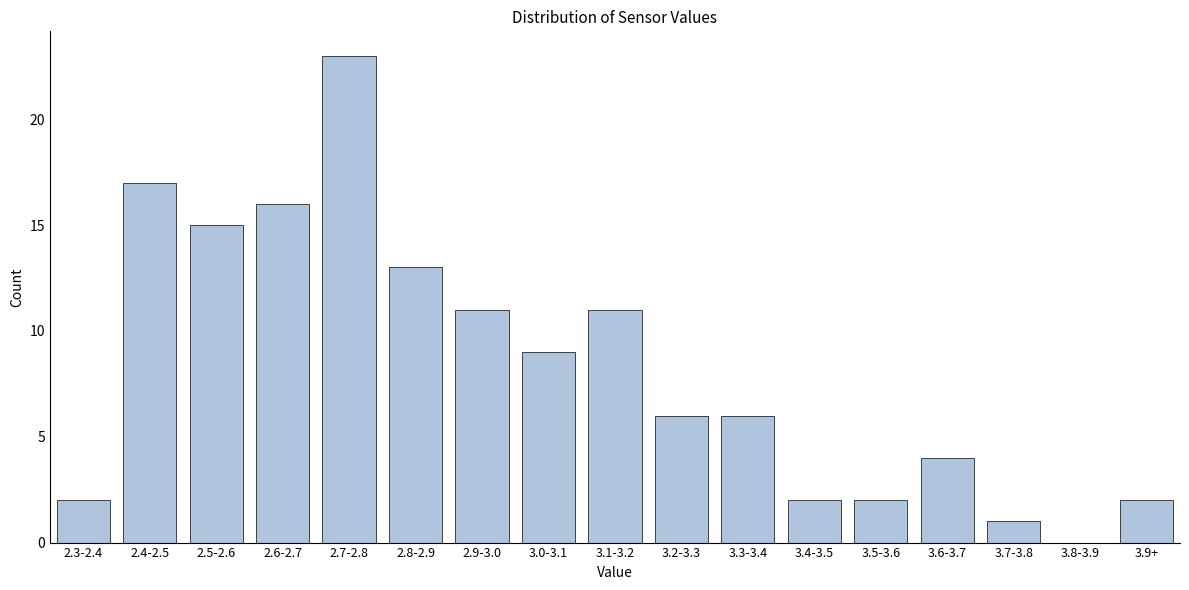

Reading left to right, extract all data points from this chart.

2.3-2.4=2	2.4-2.5=17	2.5-2.6=15	2.6-2.7=16	2.7-2.8=23	2.8-2.9=13	2.9-3.0=11	3.0-3.1=9	3.1-3.2=11	3.2-3.3=6	3.3-3.4=6	3.4-3.5=2	3.5-3.6=2	3.6-3.7=4	3.7-3.8=1	3.8-3.9=0	3.9+=2